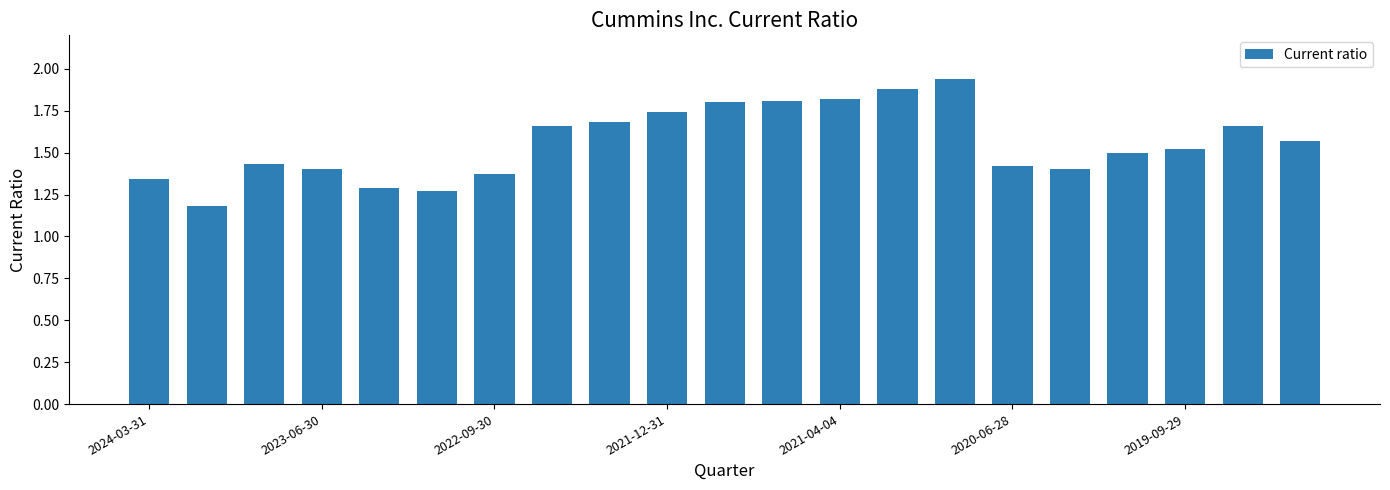

Does the chart contain stacked bars?

No